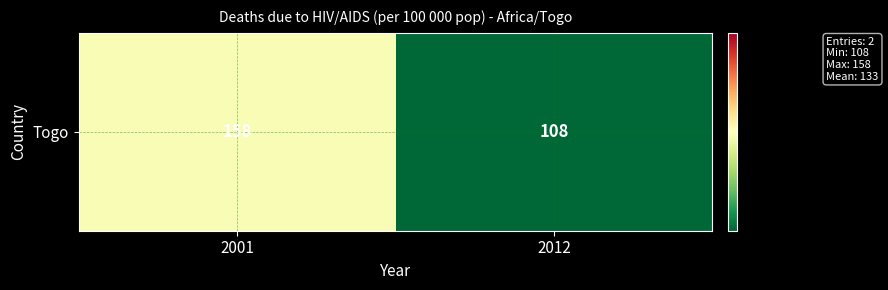

How many data points are less than 158?

1